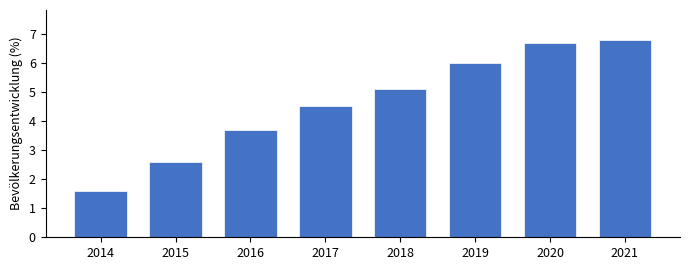

Reading left to right, transcribe all the data shown in this chart.

1.6	2.6	3.7	4.5	5.1	6.0	6.7	6.8